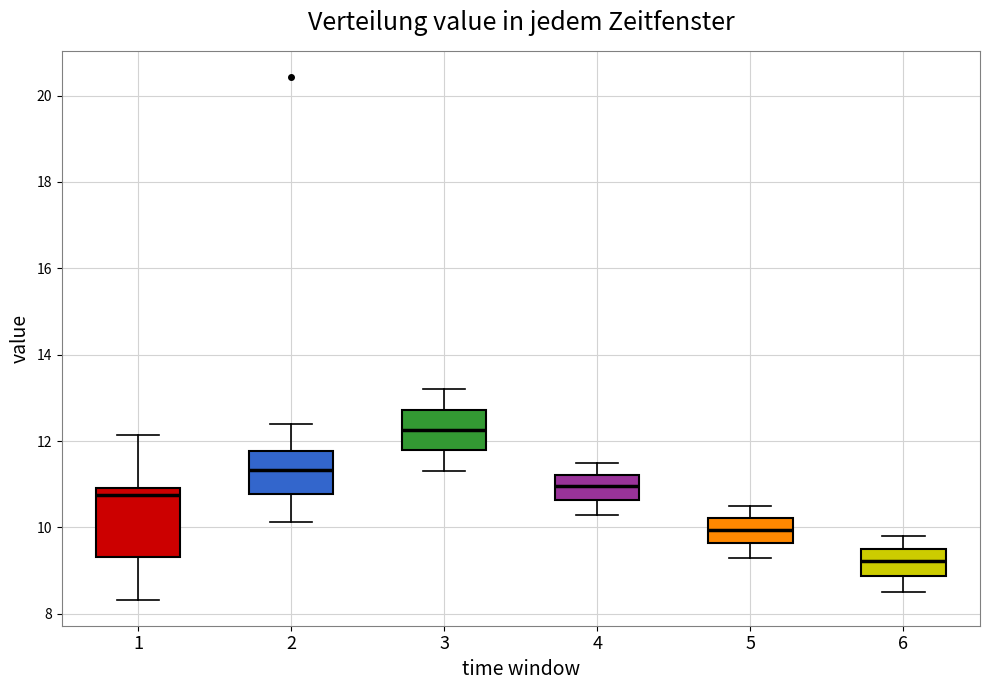

Reading left to right, transcribe this box plot: for each box, give where its median line is, the range the box spans, and where its two whiskers end, as read against the y-axis. The values are not printed on the chart, so give them approximately, as read against the axis.

1: median 10.8, box 9.4 to 11.0, whiskers 8.4 to 12.2
2: median 11.4, box 10.8 to 11.8, whiskers 10.2 to 12.4
3: median 12.2, box 11.8 to 12.8, whiskers 11.4 to 13.2
4: median 11.0, box 10.6 to 11.2, whiskers 10.4 to 11.6
5: median 10.0, box 9.6 to 10.2, whiskers 9.4 to 10.6
6: median 9.2, box 8.8 to 9.6, whiskers 8.6 to 9.8